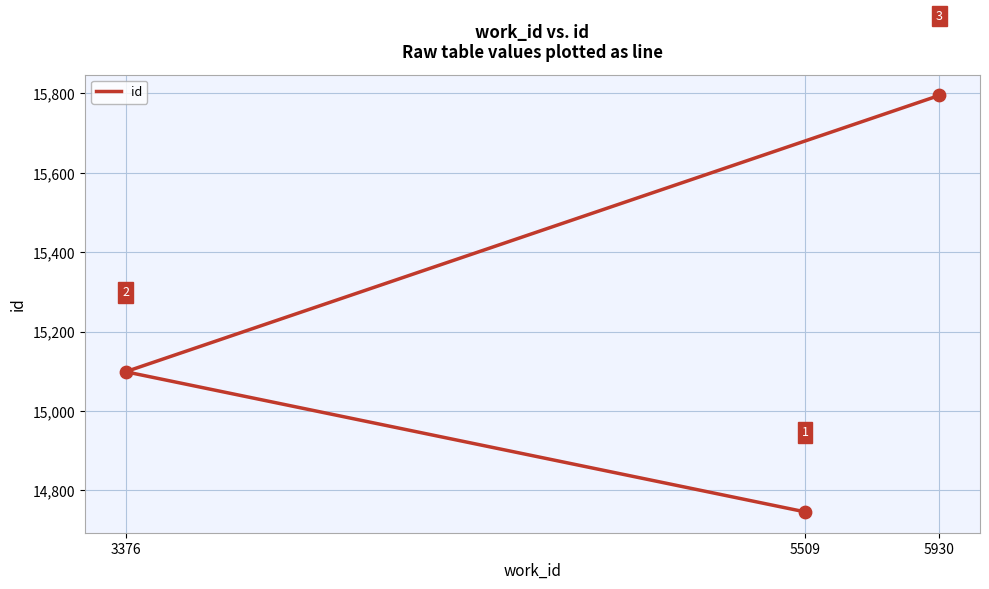

What is the change in value from 3376 to 5930?

+696